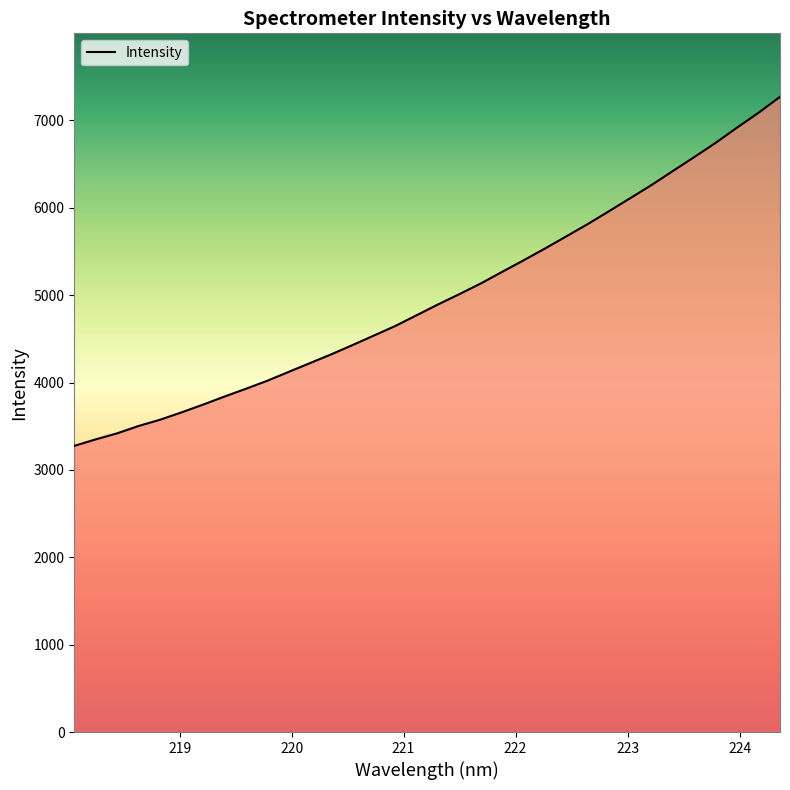

What is the difference between the maximum and minimum values?

3994.3